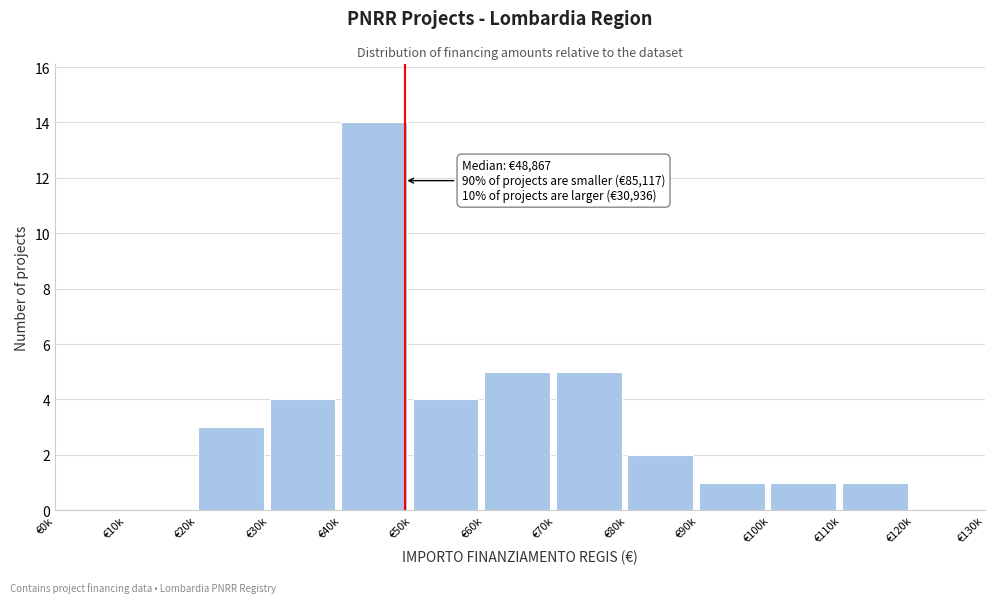

Reading left to right, what are all the values shown in this chart?

€0k=0	€10k=0	€20k=3	€30k=4	€40k=14	€50k=4	€60k=5	€70k=5	€80k=2	€90k=1	€100k=1	€110k=1	€120k=0